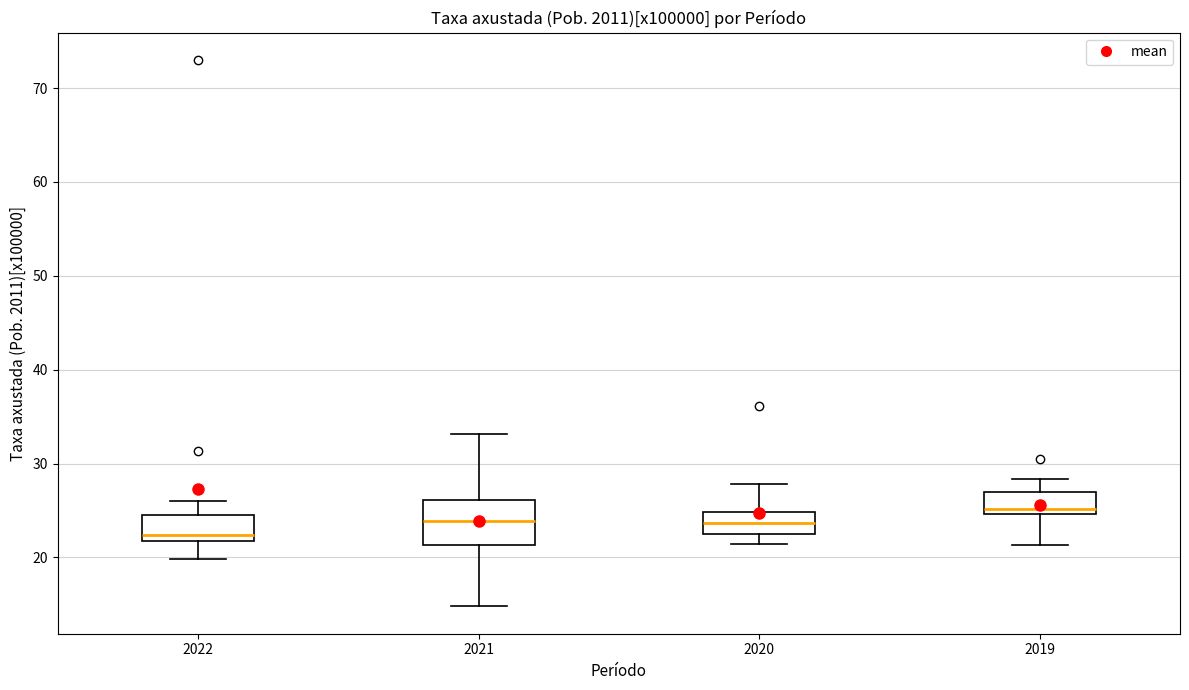

Reading left to right, transcribe this box plot: for each box, give where its median line is, the range the box spans, and where its two whiskers end, as read against the y-axis. The values are not printed on the chart, so give them approximately, as read against the axis.

2022: median 22 (just above the box's lower edge), box 22 to 25, whiskers 20 to 26
2021: median 24, box 21 to 26, whiskers 15 to 33
2020: median 24, box 23 to 25, whiskers 21 to 28
2019: median 25 (just above the box's lower edge), box 25 to 27, whiskers 21 to 28